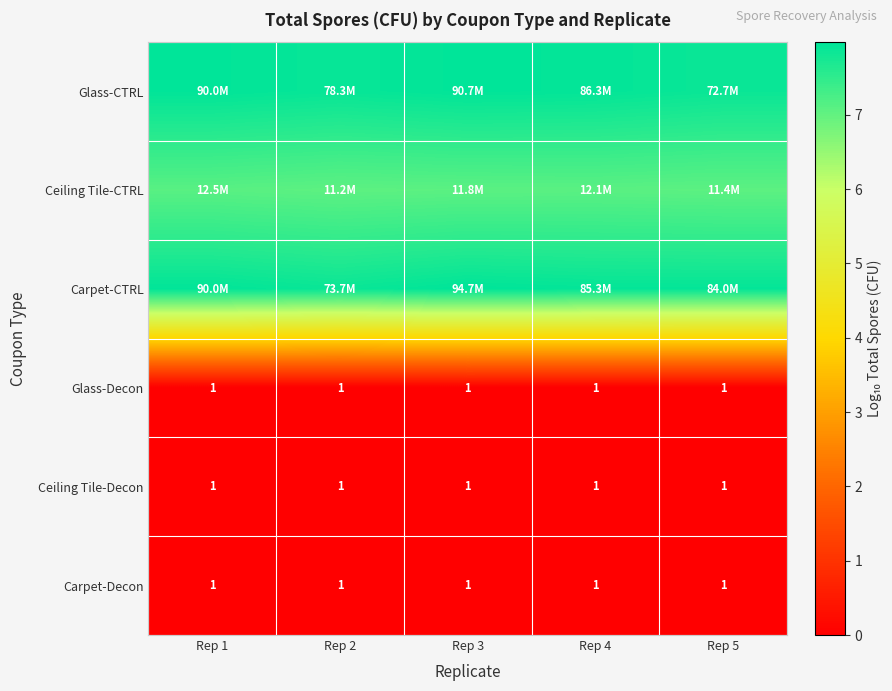

What is the sum of the Ceiling Tile-CTRL values at Rep 3 and Rep 2?

14.1